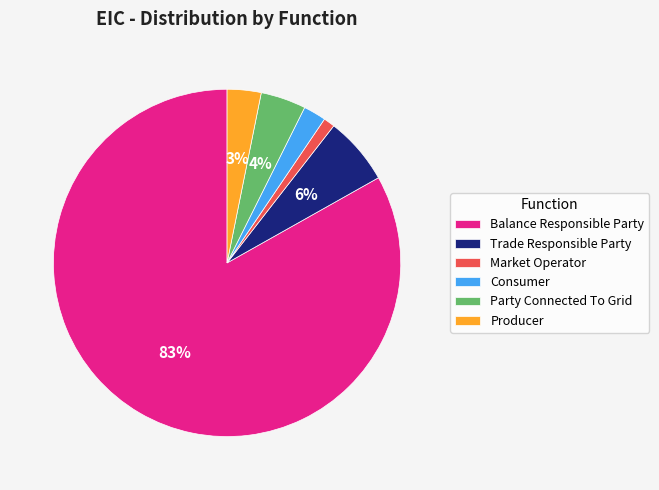

What is the majority slice?

Balance Responsible Party